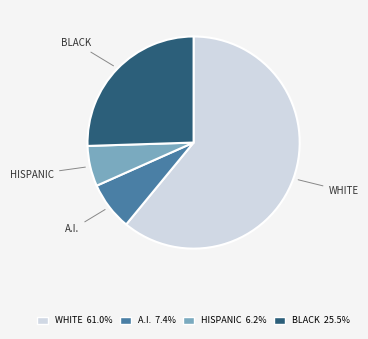

Which slice is the smallest?

HISPANIC